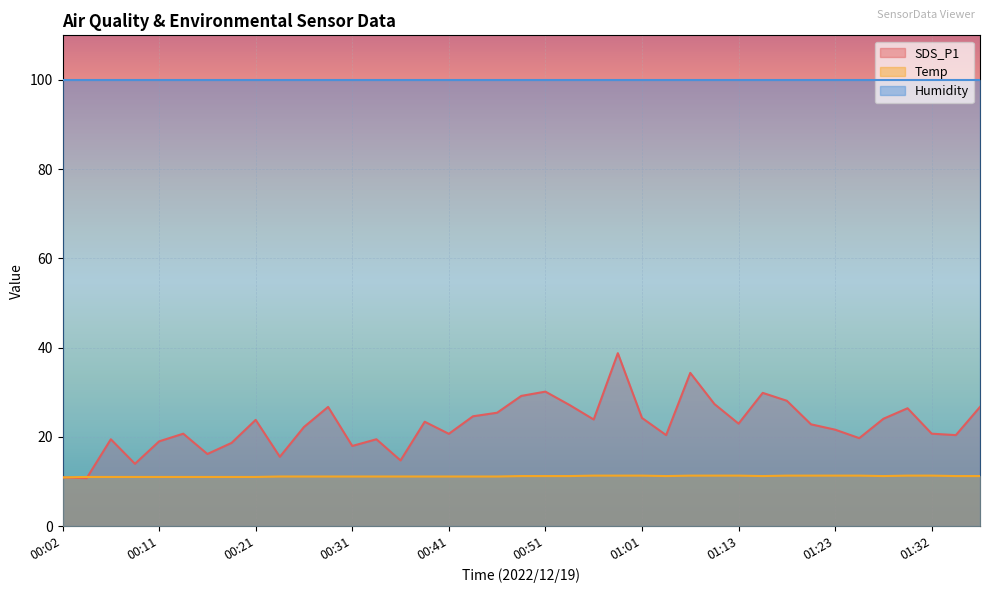

What is the label of the 1st point from the left?

00:02